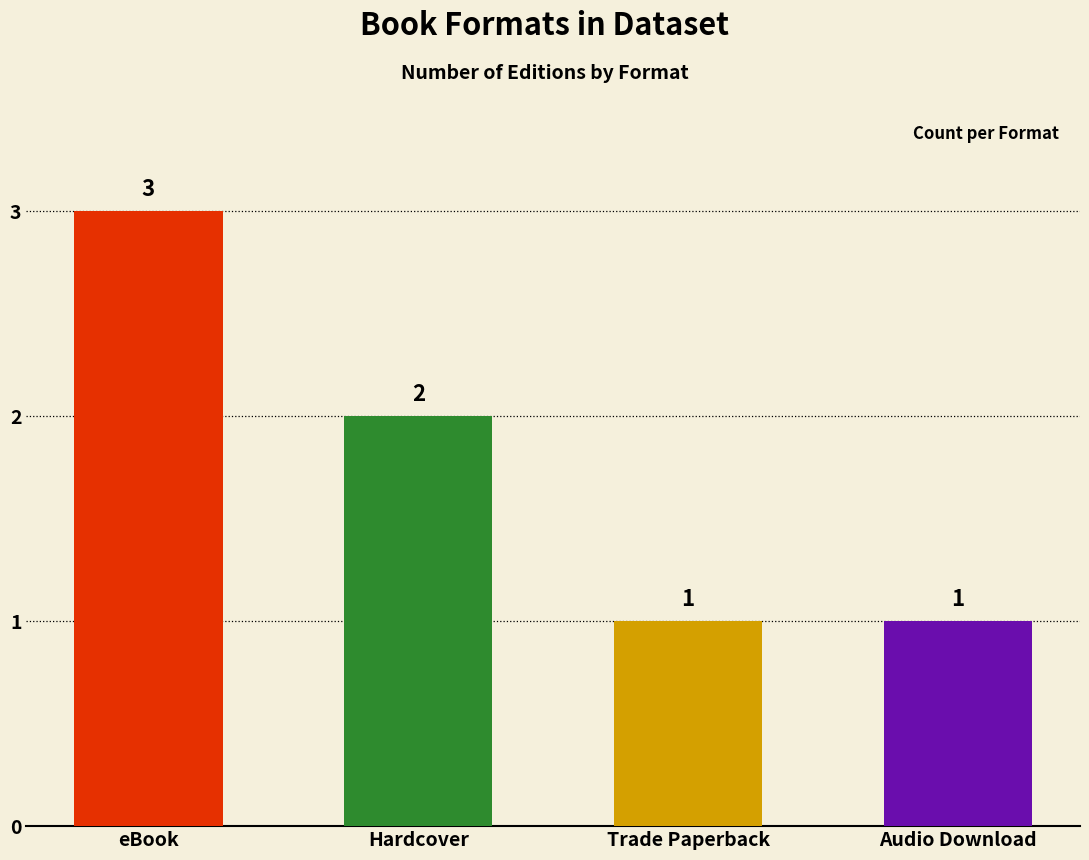

Where does the data first go above 2?

eBook